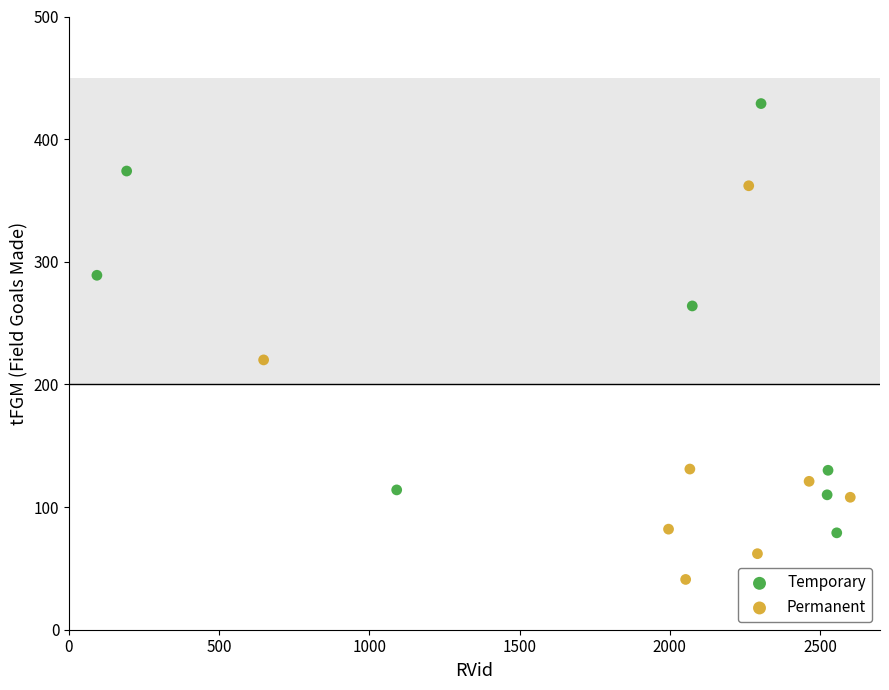

Which series has the widest spread of Y values?

Temporary